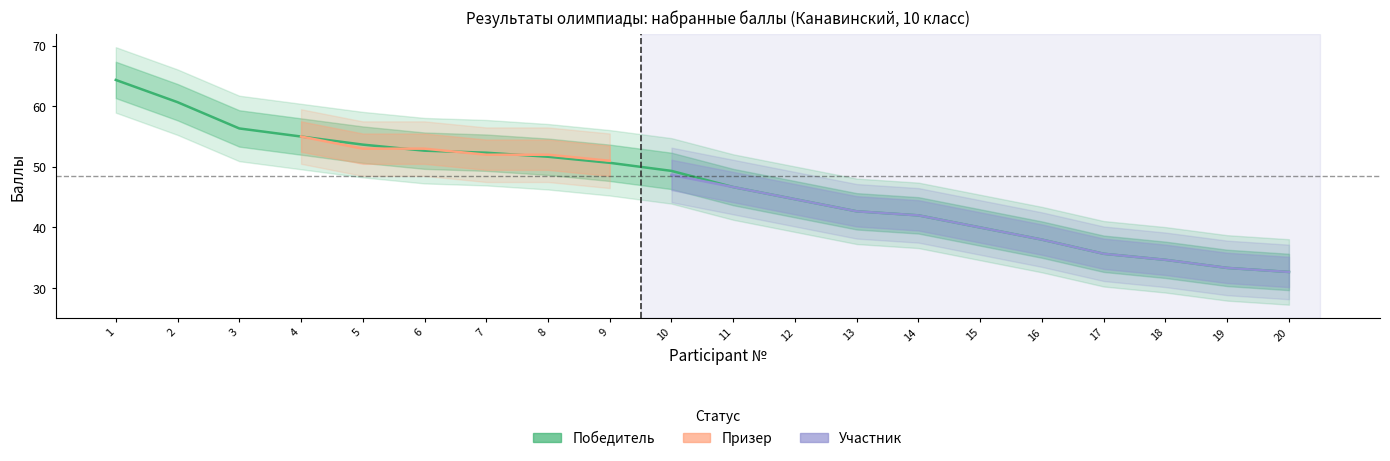

What value does the Участник series have at 15, to the nearest 5?

40